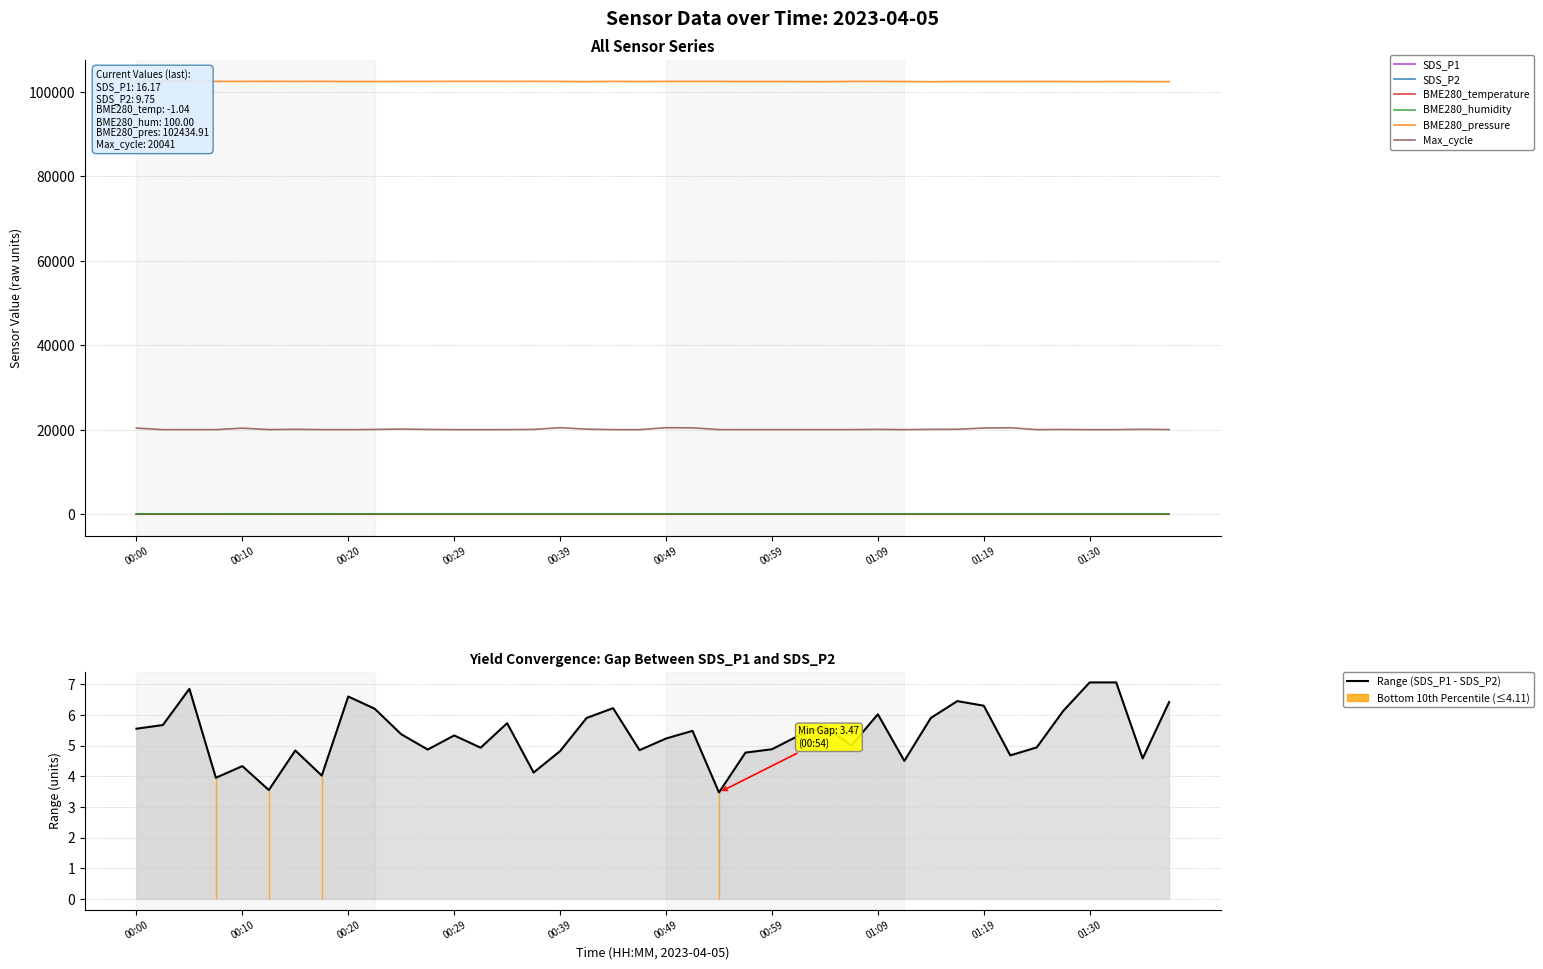

What is the label of the 23rd point from the right?

00:42